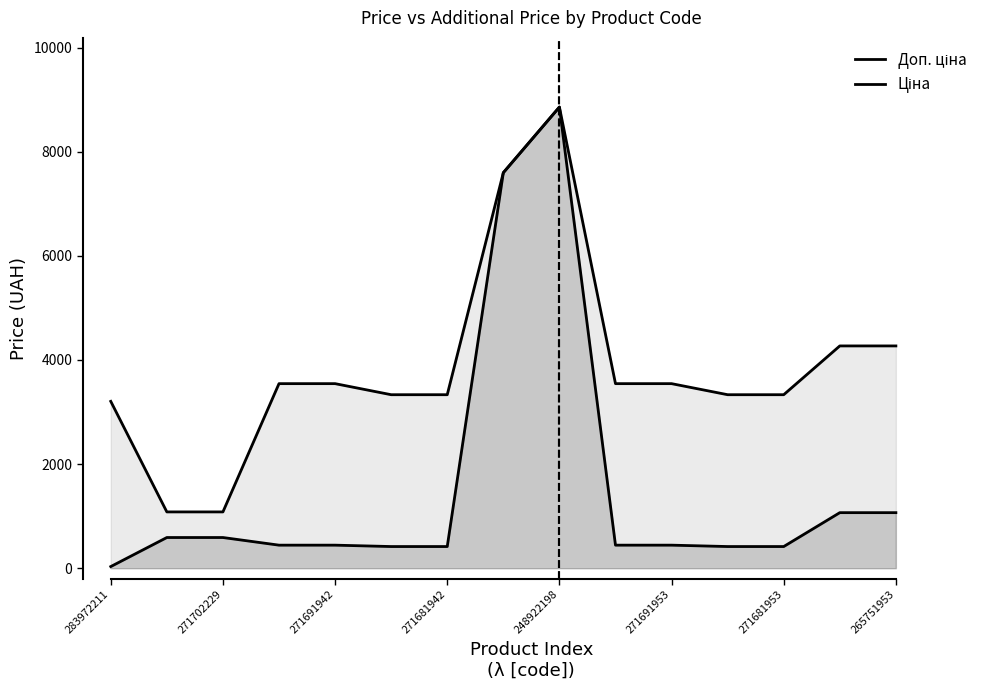

True or false: Доп. ціна and Ціна intersect in this chart.

False